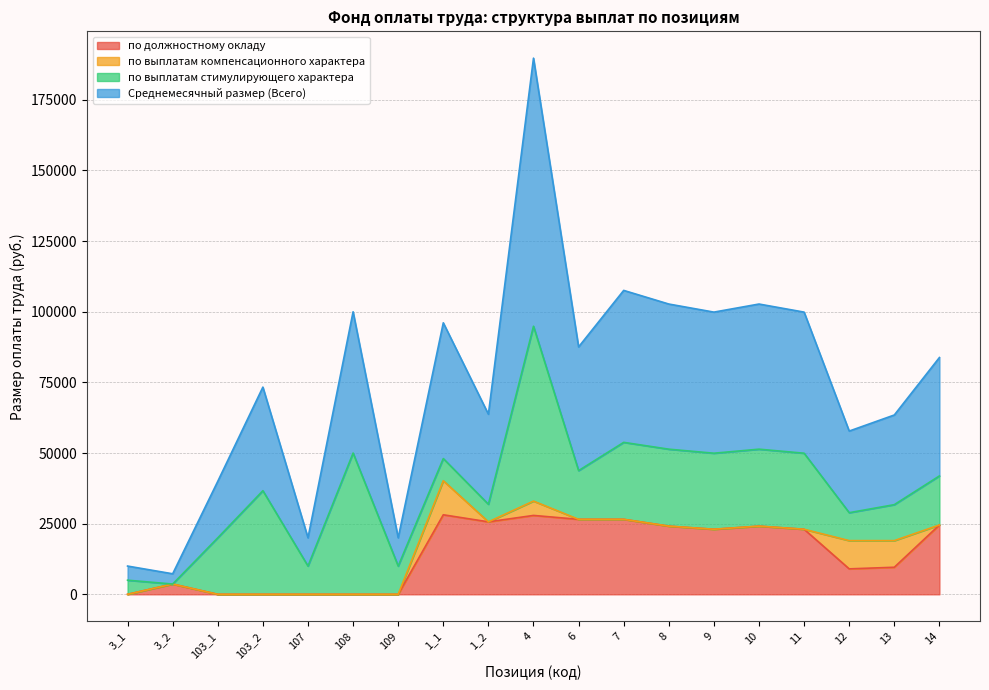

Which series has the largest total across all categories?

Среднемесячный размер (Всего)